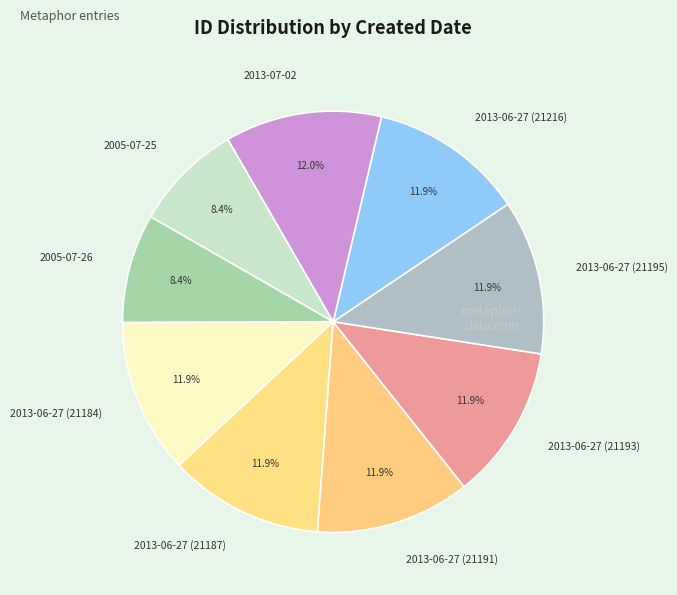

What percentage is NOT represented by 2013-07-02?

88.0%